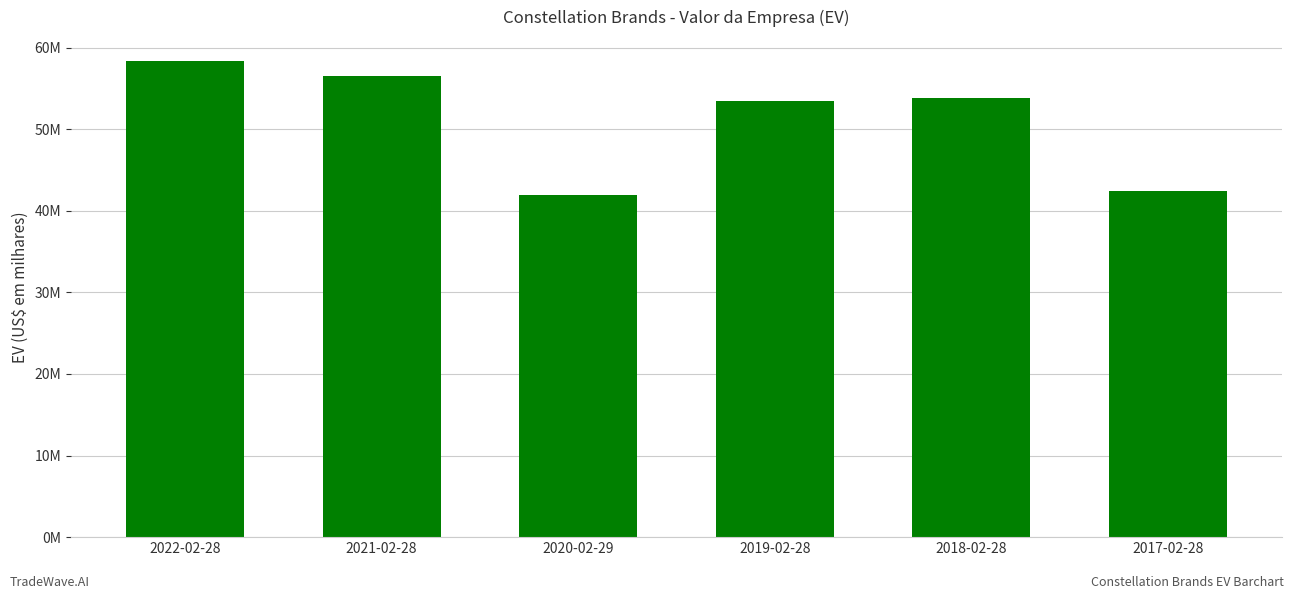

Are the bars horizontal?

No